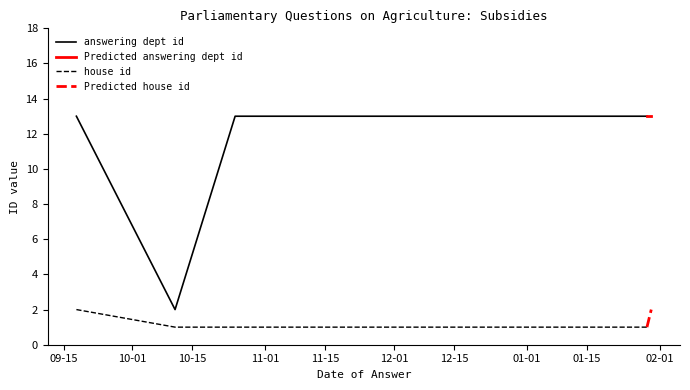

What is the total value across all series at 2019-01-14?

14